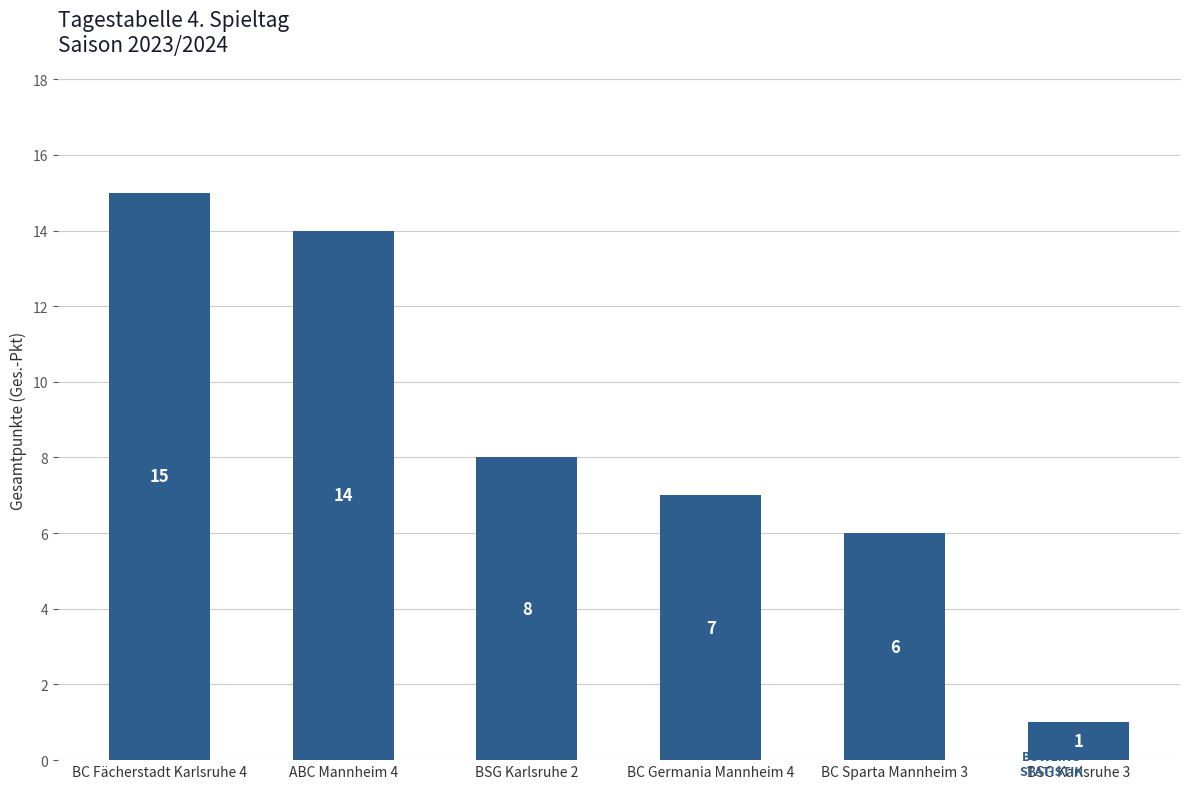

Rank the categories by value from highest to lowest.

BC Fächerstadt Karlsruhe 4, ABC Mannheim 4, BSG Karlsruhe 2, BC Germania Mannheim 4, BC Sparta Mannheim 3, BSG Karlsruhe 3